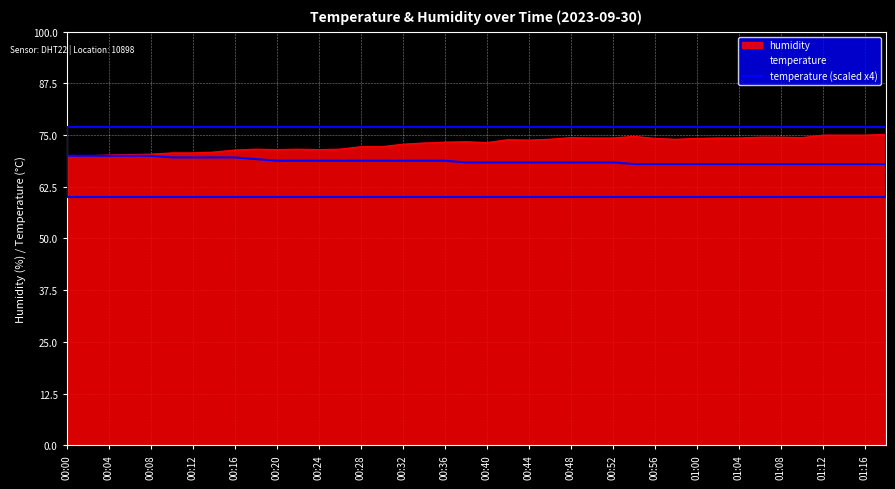

The humidity series shows 73.2 at 00:40. True or false?

True